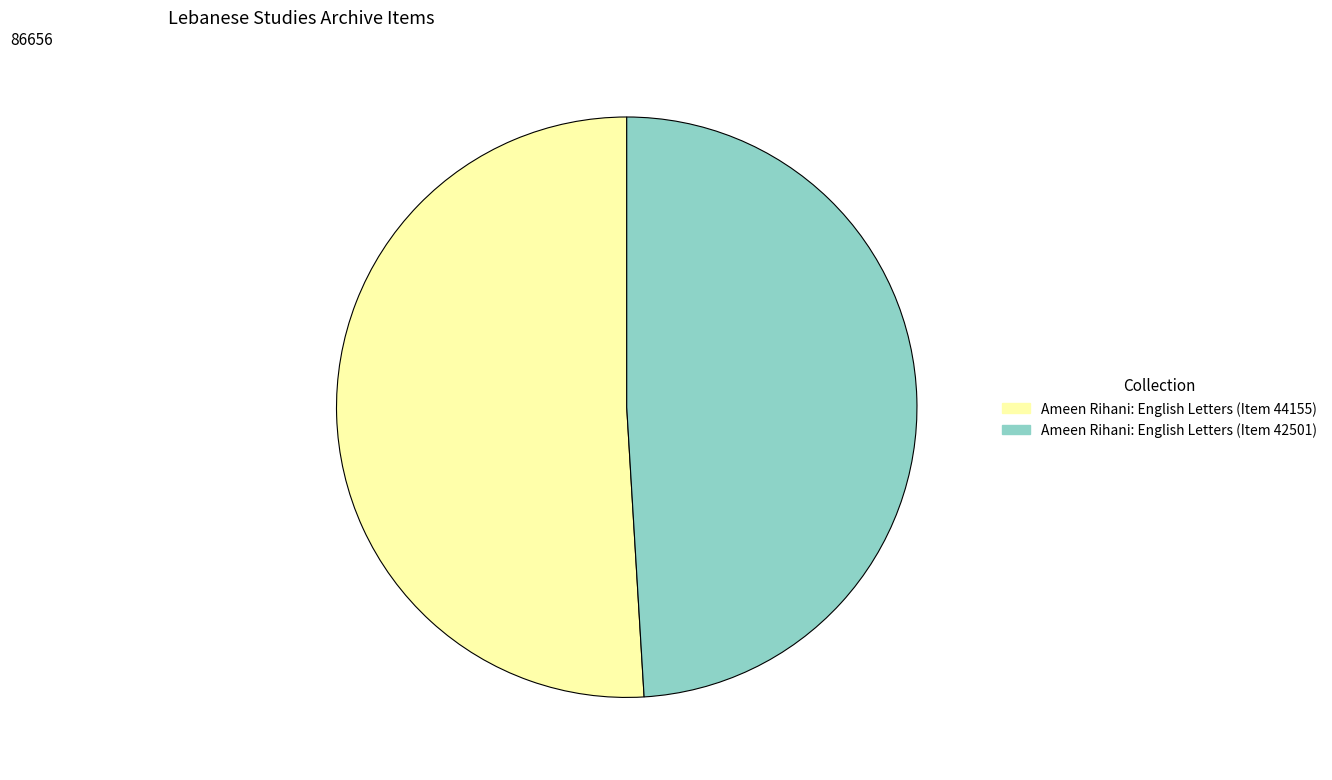

Is it true that Ameen Rihani: English Letters (Item 44155) is 61% of the pie?

False